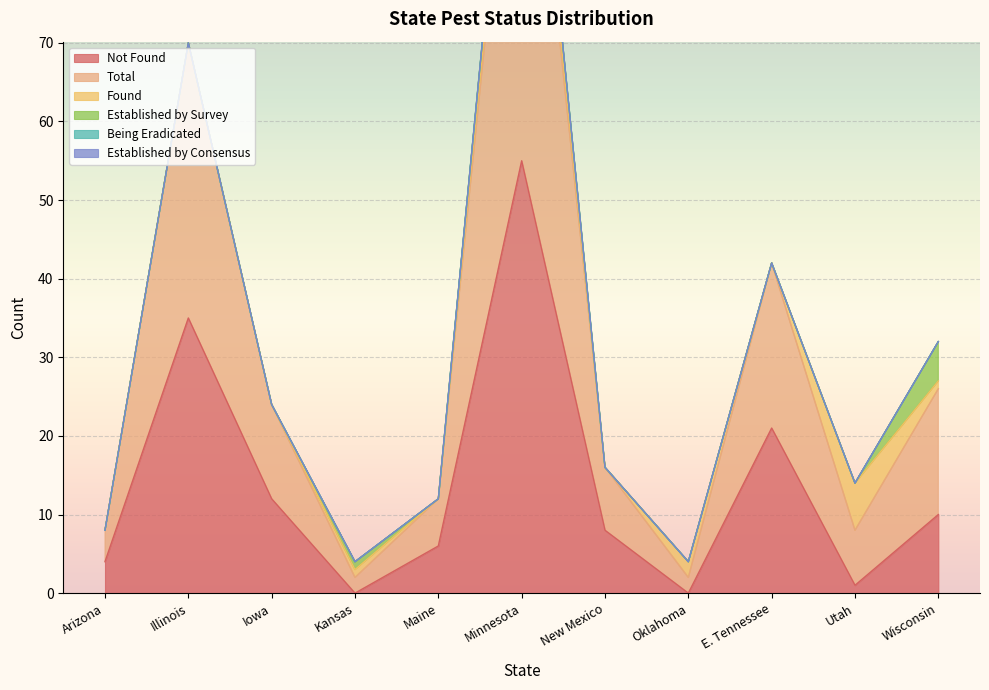

What is the label of the 4th point from the left?

Kansas